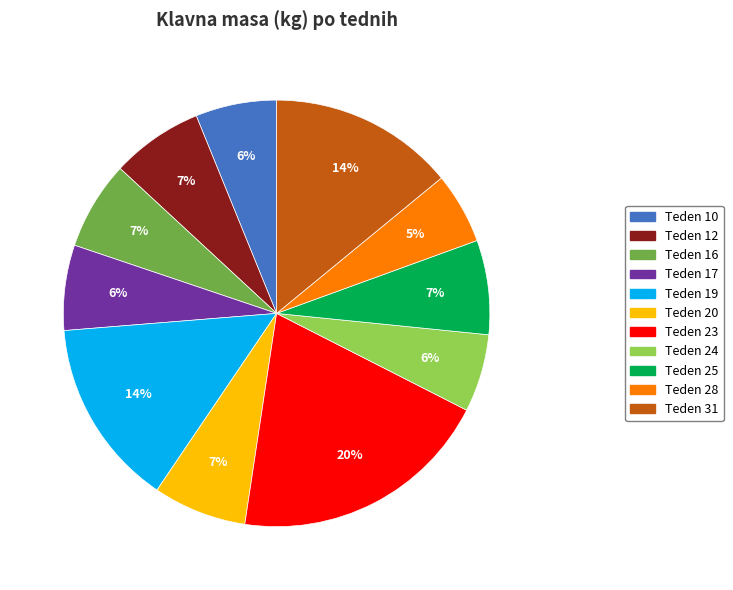

What is the largest slice in the pie chart?

Teden 23